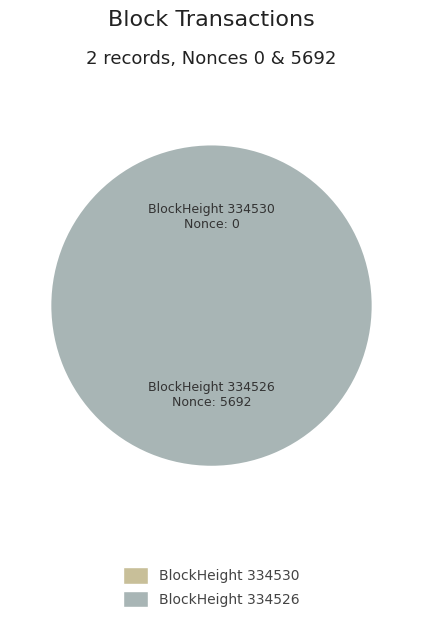

How many slices are in this pie chart?

2